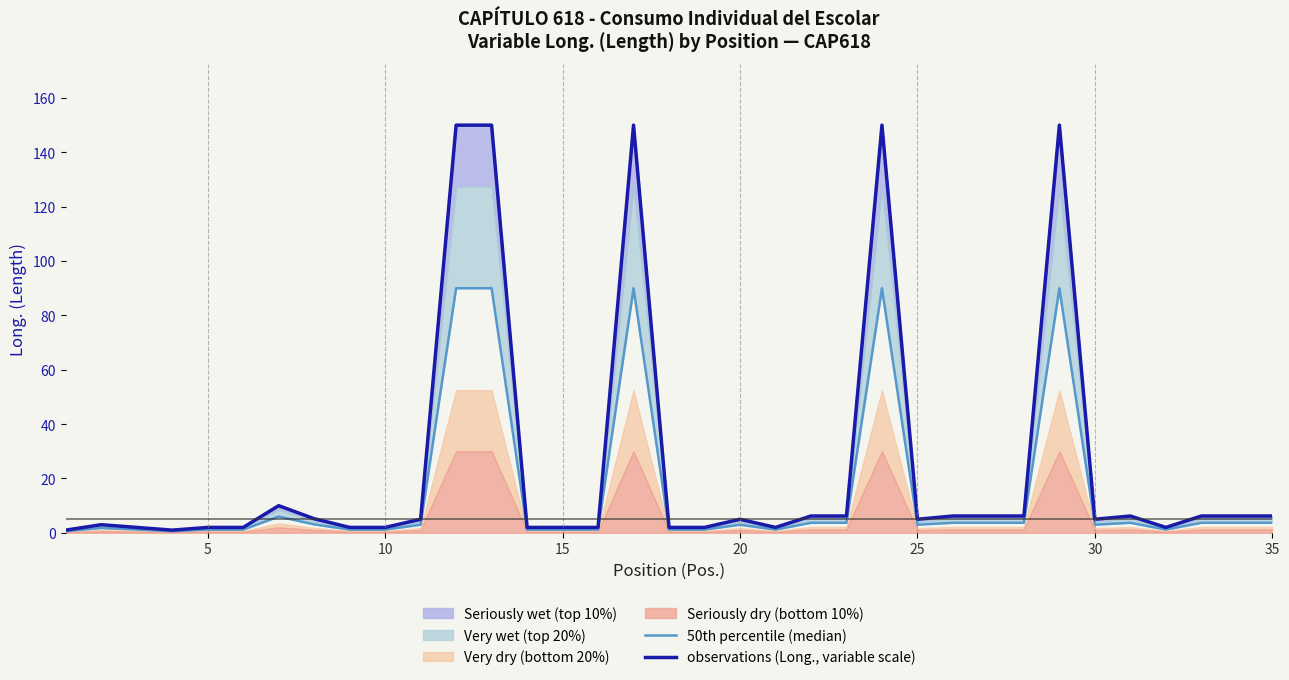

Is it true that 50th percentile (median) equals 2.0 at 13?

False